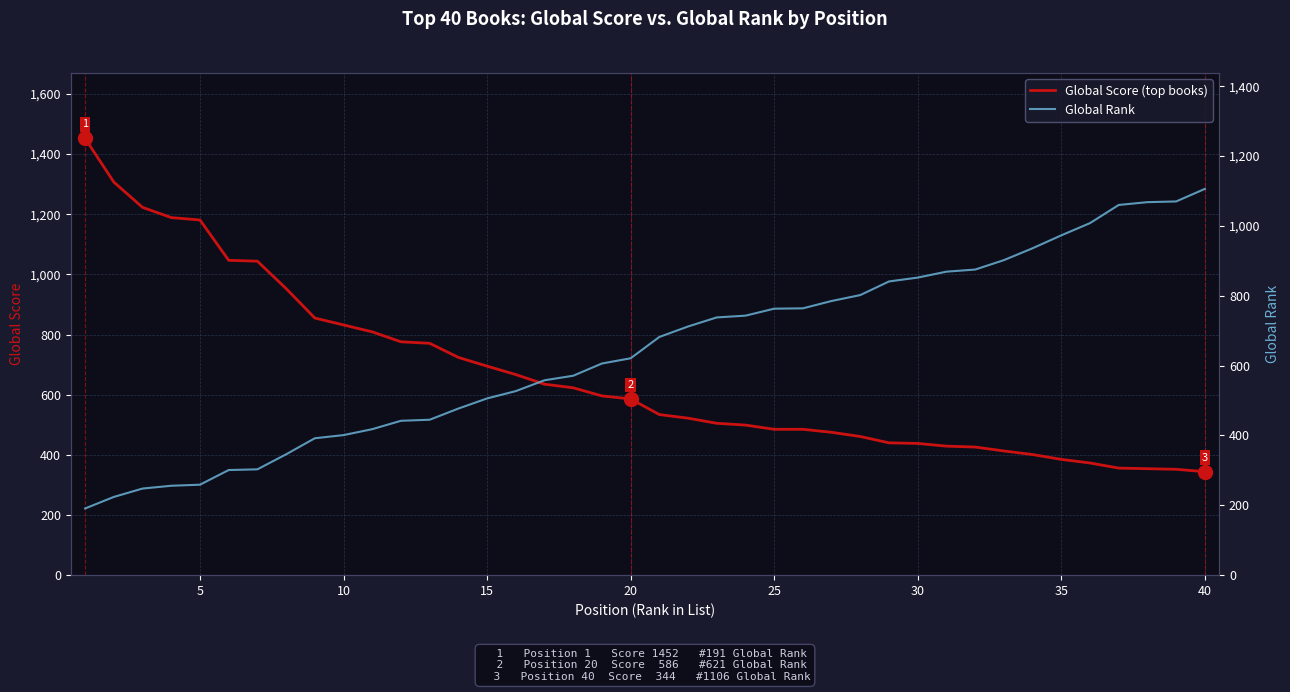

What is the minimum value for Global Score (top books)?

344